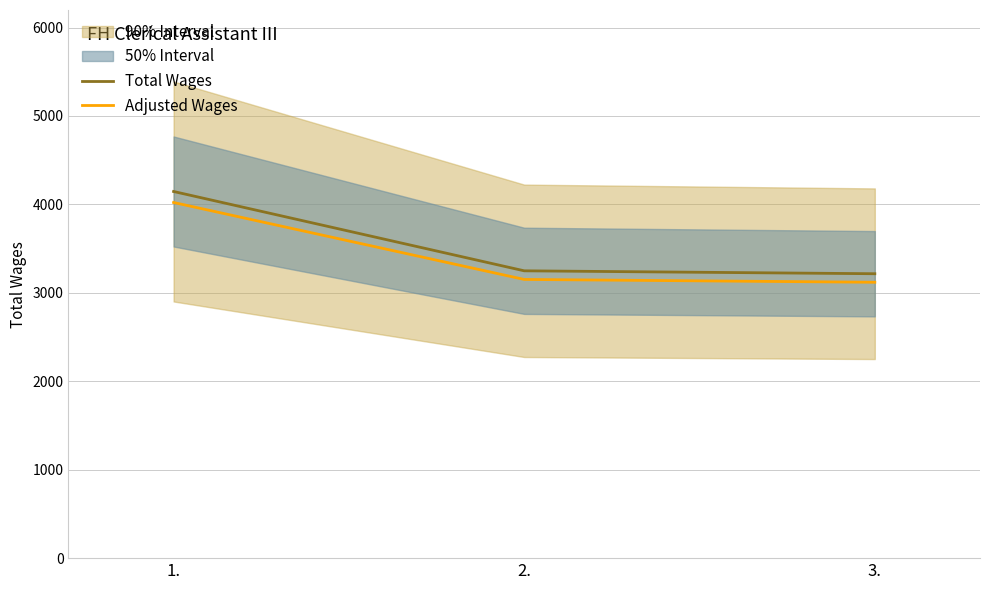

Reading left to right, list all the values displayed in this chart.

Total Wages: 4146.0	3249.0	3216.0
Adjusted Wages: 4021.6	3151.5	3119.5